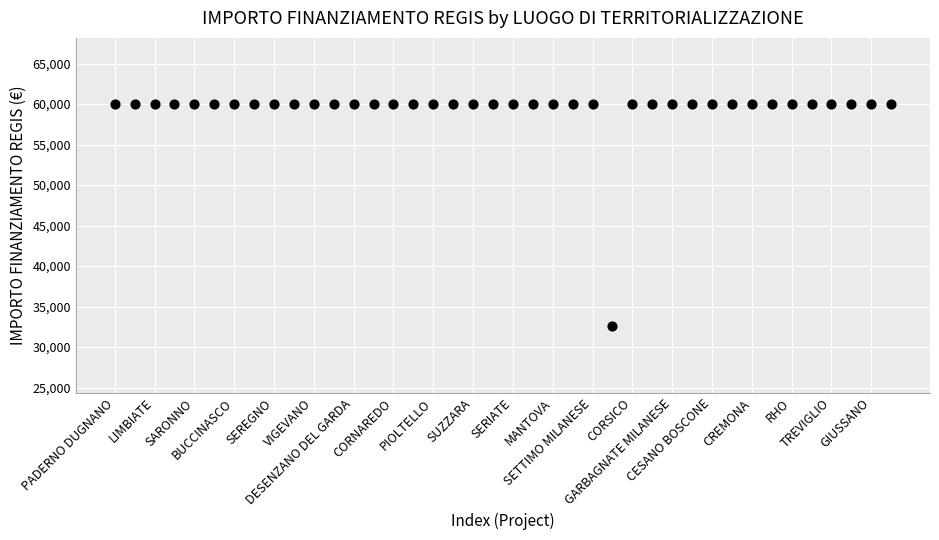

What is the range of Y values (max minus min)?

27377